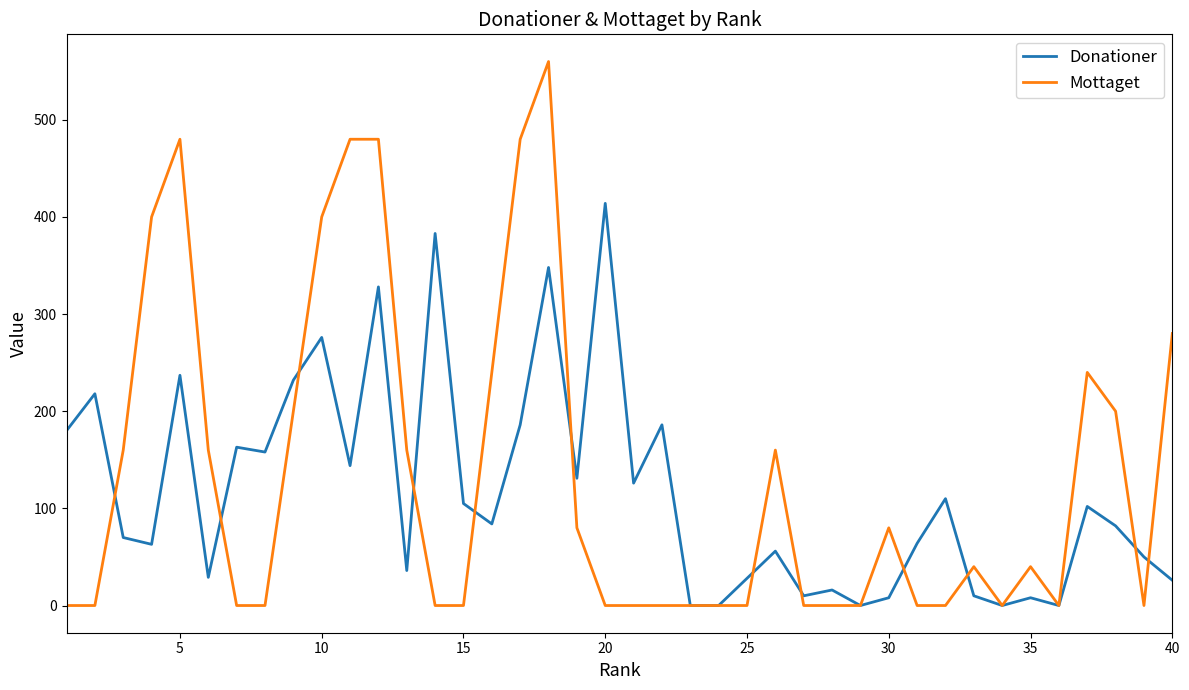

What is the maximum value for Donationer?

414